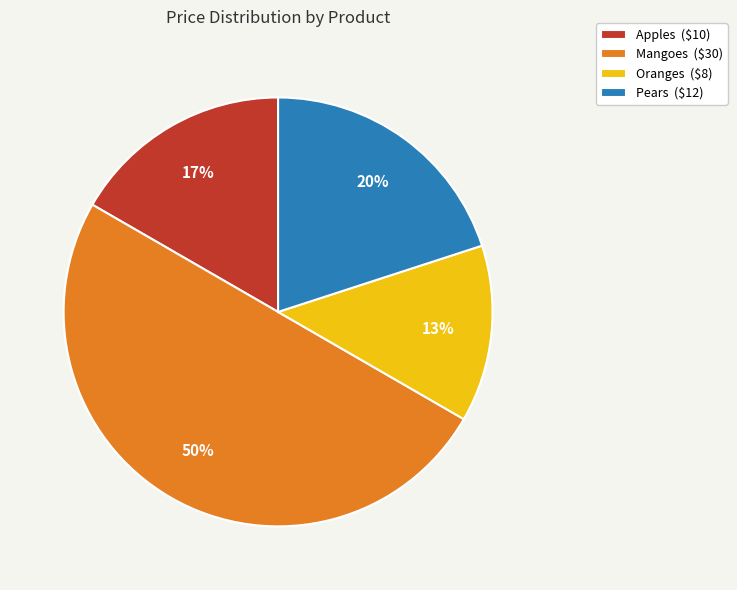

To the nearest percent, what is the difference between the largest and smallest slice percentages?

37%